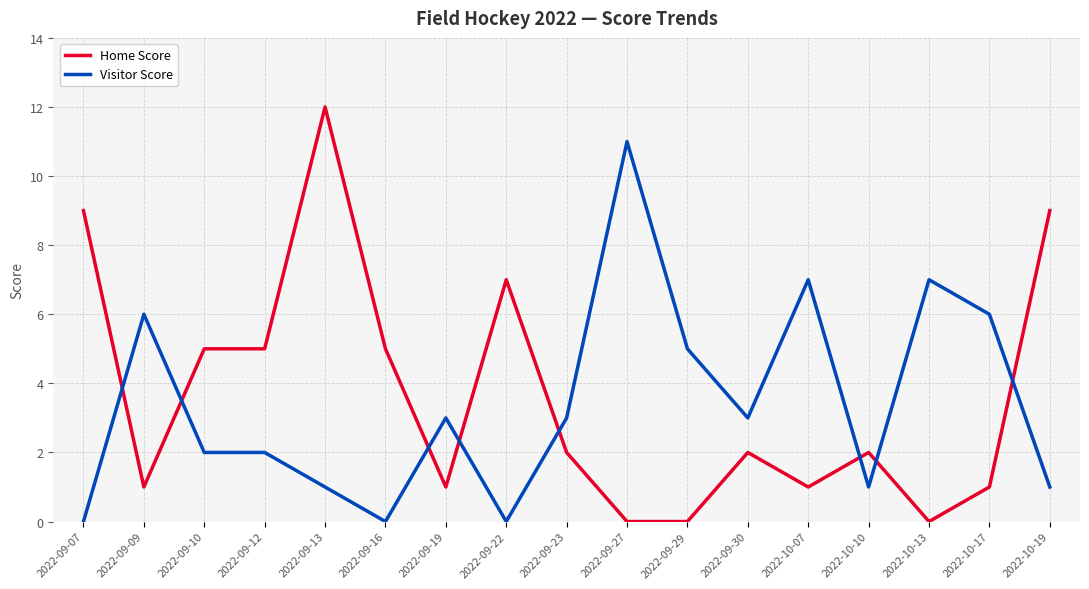

What position from the left is 2022-09-09?

2